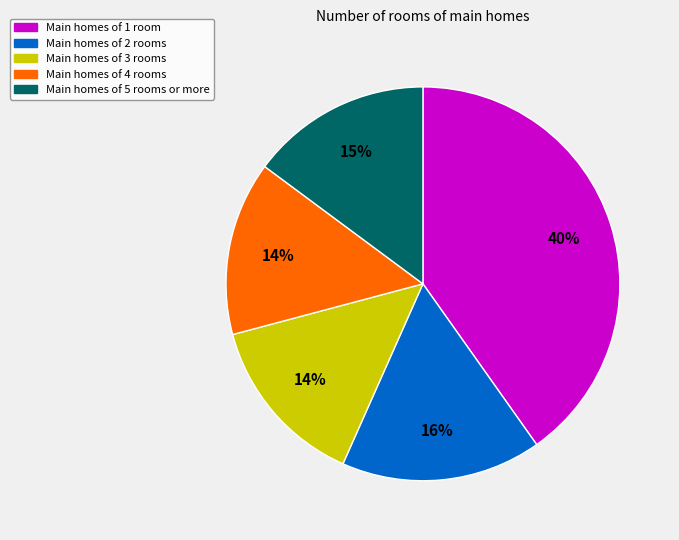

Is there any slice that represents more than half of the pie?

No